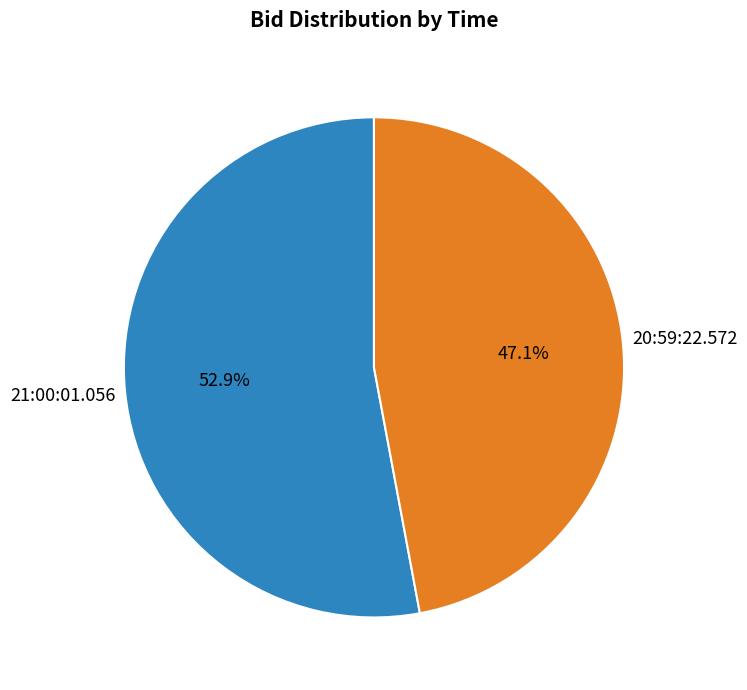

What percentage is the 21:00:01.056 slice, to the nearest percent?

53%